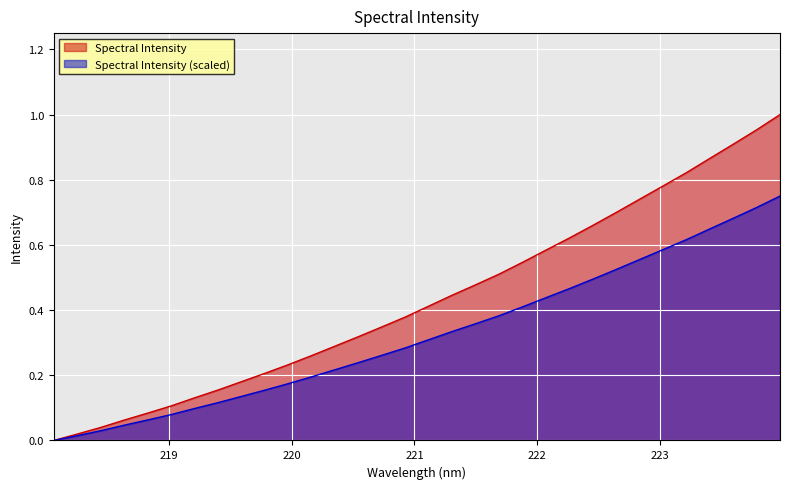

Reading right to left, list all the values displayed in this chart.

223.9802=1.0	223.7895=1.0	223.5987=0.9	223.408=0.9	223.2172=0.8	223.0264=0.8	222.8355=0.7	222.6447=0.7	222.4538=0.7	222.263=0.6	222.0721=0.6	221.8812=0.5	221.6902=0.5	221.4993=0.5	221.3083=0.4	221.1174=0.4	220.9264=0.4	220.7354=0.3	220.5444=0.3	220.3533=0.3	220.1623=0.3	219.9712=0.2	219.7801=0.2	219.589=0.2	219.3979=0.2	219.2067=0.1	219.0156=0.1	218.8244=0.1	218.6332=0.1	218.442=0.0	218.2508=0.0	218.0596=0.0